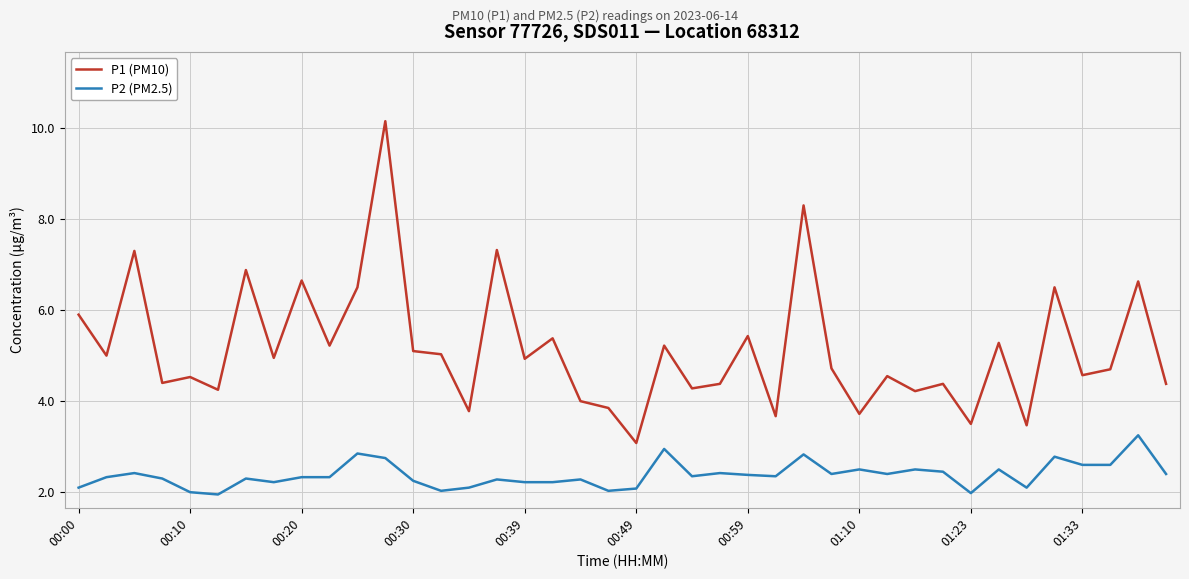

Which series has the largest range (max minus min)?

P1 (PM10)